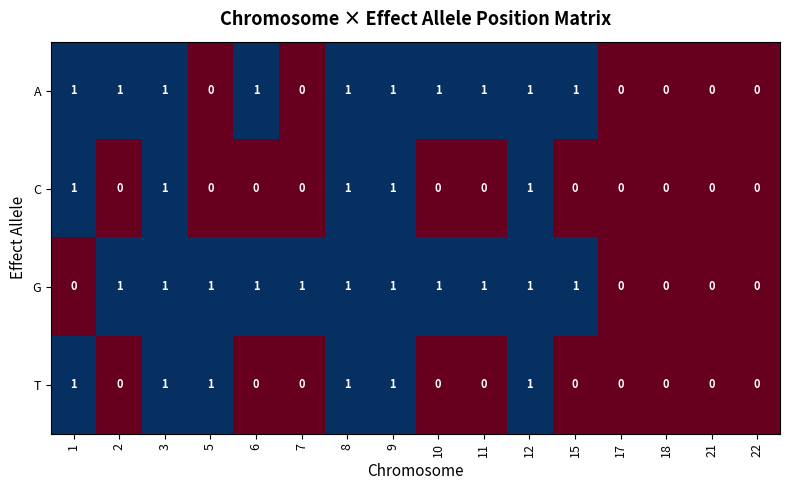

What is the total value across all series at 6?

2